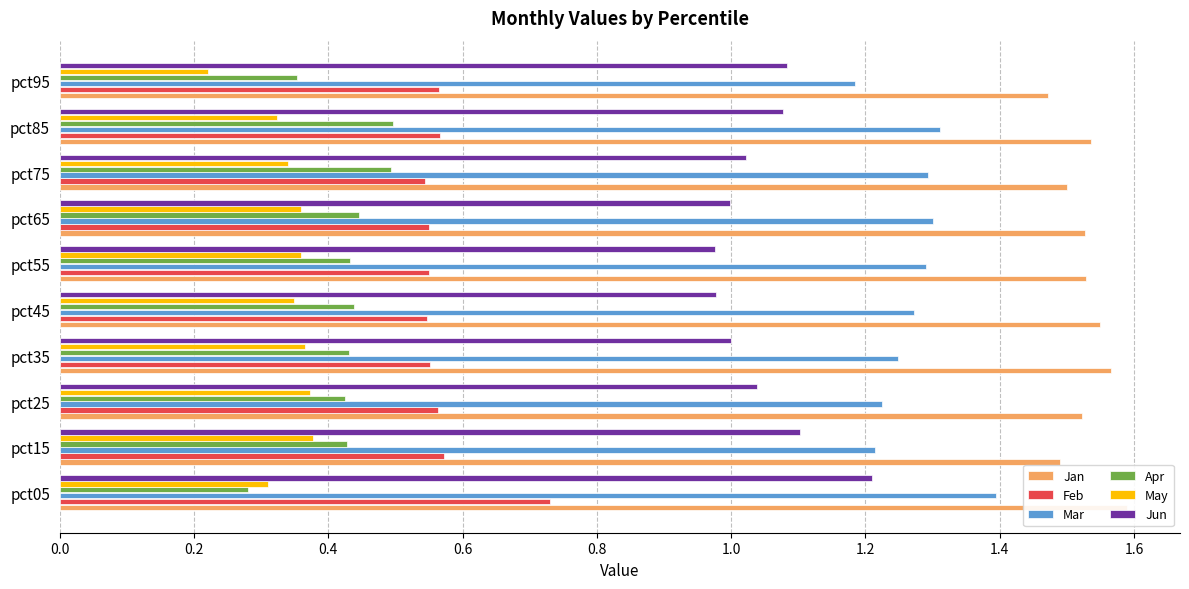

What position from the right is 0.2?

9